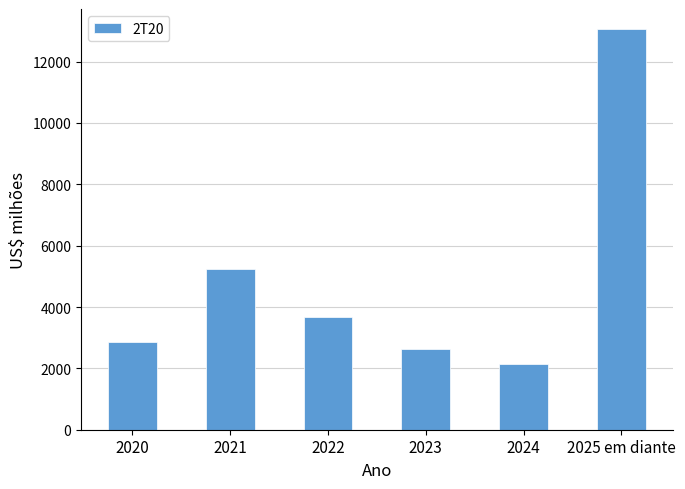

What is the sum of the values at 2020 and 2025 em diante?

15904